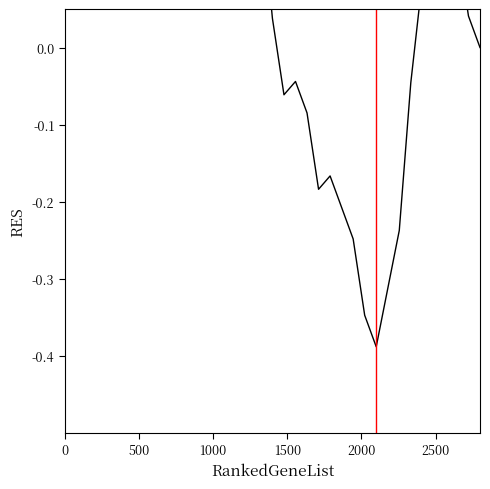

Count the number of values greater than 0.

25